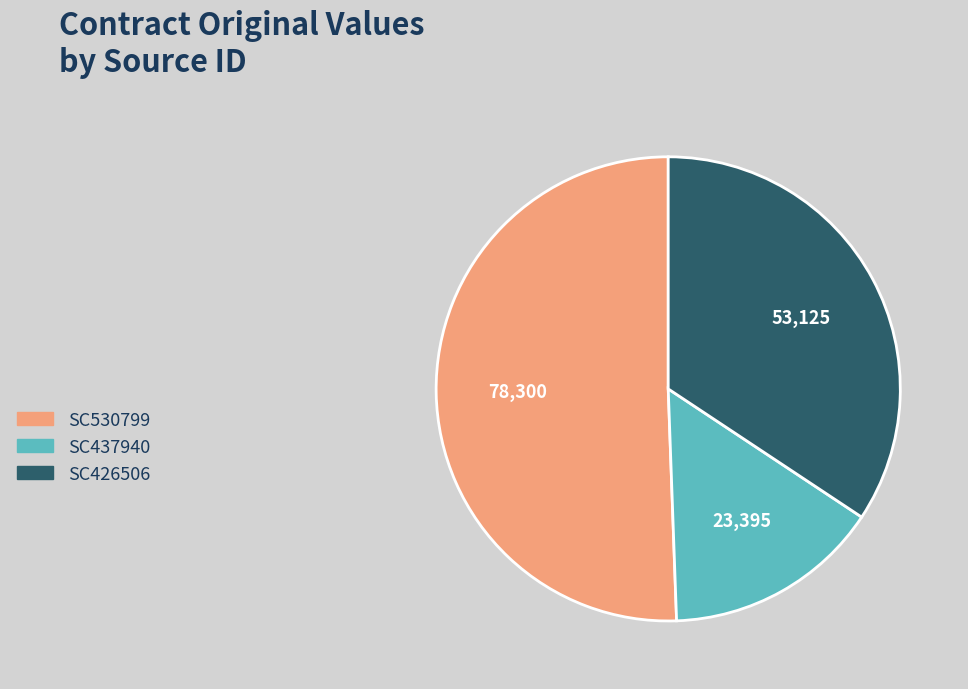

Is it true that SC530799 is 57% of the pie?

False